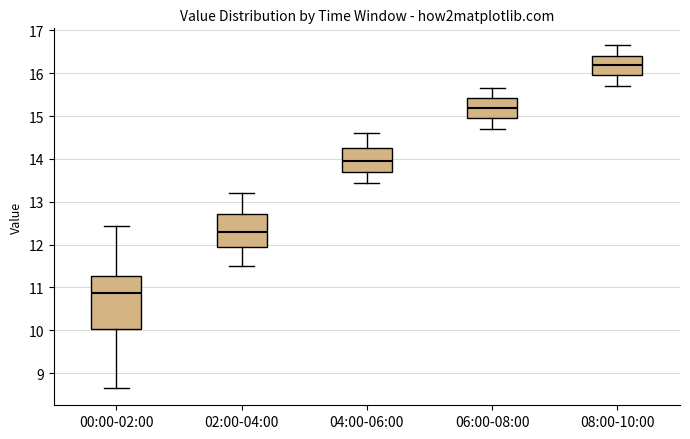

Which box is the tallest, from its lower edge to its upper edge?

00:00-02:00